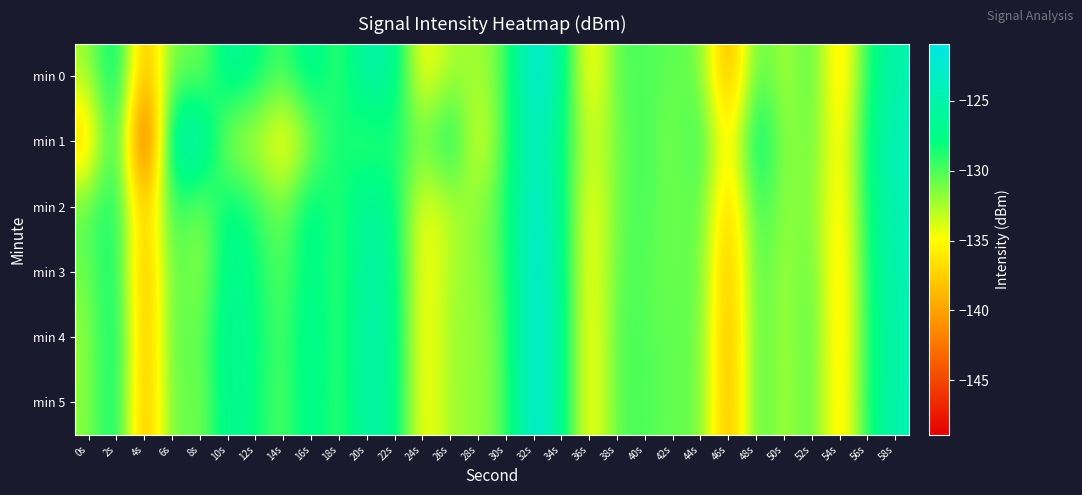

Reading left to right, what are all the values shown in this chart?

min 0: 0s=-132.4	2s=-125.8	4s=-140.8	6s=-129.9	8s=-131.8	10s=-125.8	12s=-127.6	14s=-130.1	16s=-125.8	18s=-130.3	20s=-124.3	22s=-126.2	24s=-136.1	26s=-132.0	28s=-132.6	30s=-130.0	32s=-120.9	34s=-126.4	36s=-136.7	38s=-129.8	40s=-130.0	42s=-130.6	44s=-130.7	46s=-140.8	48s=-129.2	50s=-133.2	52s=-129.3	54s=-138.1	56s=-128.1	58s=-124.8
min 1: 0s=-138.4	2s=-126.2	4s=-148.9	6s=-124.1	8s=-123.2	10s=-133.1	12s=-133.0	14s=-136.5	16s=-132.0	18s=-127.3	20s=-130.5	22s=-128.3	24s=-131.2	26s=-126.7	28s=-135.4	30s=-129.1	32s=-122.8	34s=-127.6	36s=-134.3	38s=-130.9	40s=-129.5	42s=-131.8	44s=-128.4	46s=-137.2	48s=-125.6	50s=-132.7	52s=-130.1	54s=-136.8	56s=-127.3	58s=-123.9
min 2: 0s=-130.2	2s=-127.5	4s=-139.6	6s=-128.3	8s=-132.1	10s=-126.7	12s=-128.9	14s=-131.4	16s=-126.2	18s=-129.8	20s=-125.1	22s=-127.6	24s=-135.3	26s=-132.8	28s=-131.7	30s=-129.2	32s=-121.6	34s=-127.1	36s=-135.9	38s=-130.5	40s=-129.7	42s=-131.2	44s=-129.9	46s=-139.1	48s=-128.5	50s=-132.4	52s=-130.6	54s=-137.2	56s=-127.8	58s=-124.1
min 3: 0s=-131.1	2s=-126.9	4s=-141.2	6s=-129.1	8s=-132.8	10s=-126.1	12s=-128.2	14s=-130.7	16s=-126.5	18s=-130.1	20s=-124.8	22s=-126.9	24s=-135.8	26s=-132.2	28s=-131.9	30s=-129.6	32s=-121.2	34s=-126.8	36s=-136.1	38s=-130.0	40s=-130.3	42s=-131.0	44s=-130.1	46s=-140.2	48s=-129.0	50s=-132.9	52s=-129.7	54s=-137.9	56s=-128.0	58s=-124.5
min 4: 0s=-132.0	2s=-126.4	4s=-140.5	6s=-129.5	8s=-131.5	10s=-125.6	12s=-127.8	14s=-130.3	16s=-125.9	18s=-130.0	20s=-124.5	22s=-126.5	24s=-136.2	26s=-131.7	28s=-132.3	30s=-129.9	32s=-121.0	34s=-126.6	36s=-136.4	38s=-129.7	40s=-130.1	42s=-130.7	44s=-130.4	46s=-140.5	48s=-129.2	50s=-133.0	52s=-129.4	54s=-138.0	56s=-128.2	58s=-124.7
min 5: 0s=-131.8	2s=-126.6	4s=-140.9	6s=-129.7	8s=-131.9	10s=-125.9	12s=-128.0	14s=-130.5	16s=-126.1	18s=-130.2	20s=-124.6	22s=-126.7	24s=-135.9	26s=-132.0	28s=-132.0	30s=-130.1	32s=-121.1	34s=-126.7	36s=-136.3	38s=-129.9	40s=-130.0	42s=-130.8	44s=-130.5	46s=-140.6	48s=-129.1	50s=-133.1	52s=-129.5	54s=-137.8	56s=-128.1	58s=-124.6